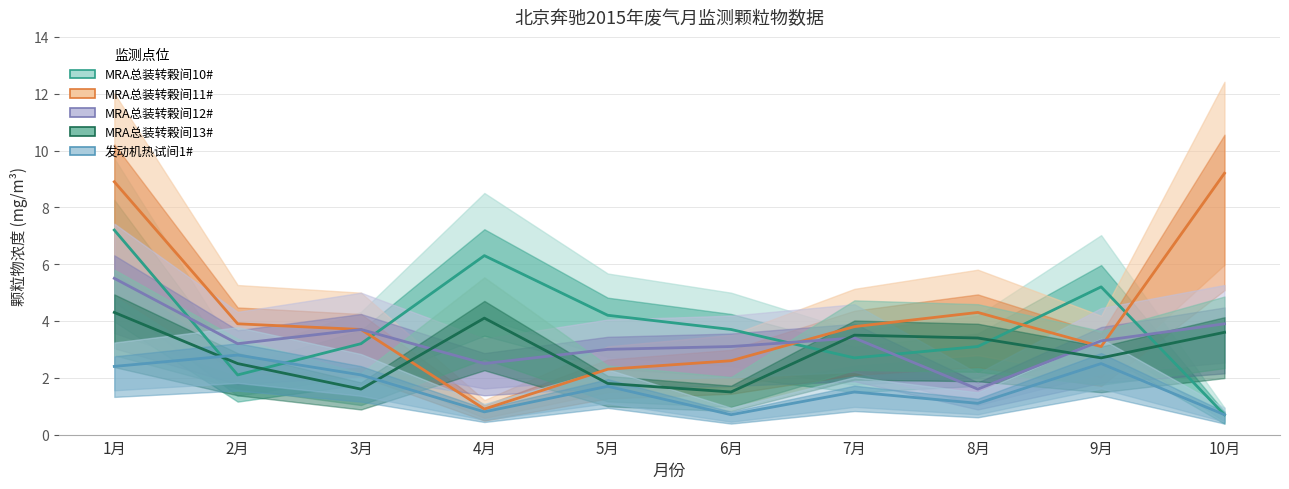

What is the label of the 7th point from the right?

4月